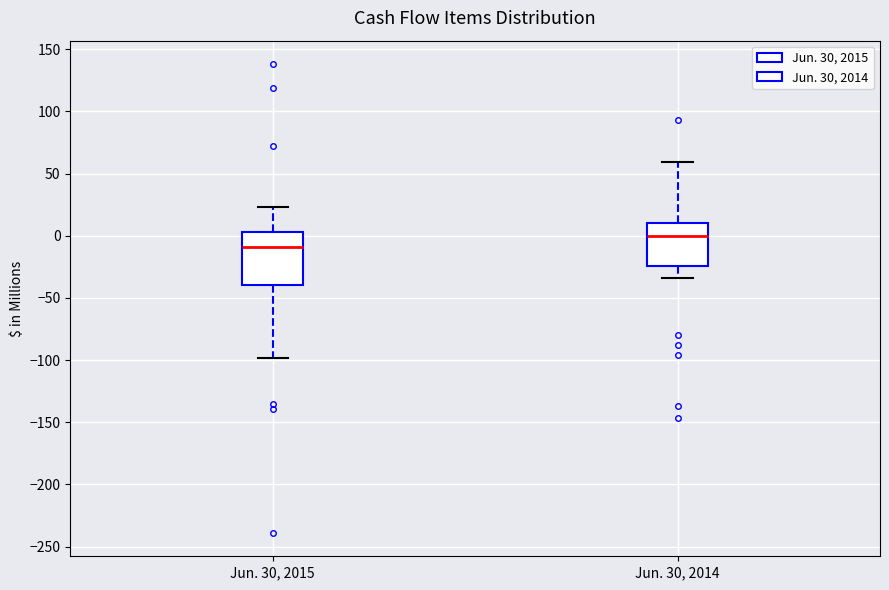

Reading left to right, transcribe this box plot: for each box, give where its median line is, the range the box spans, and where its two whiskers end, as read against the y-axis. The values are not printed on the chart, so give them approximately, as read against the axis.

Jun. 30, 2015: median -10, box -40 to 5, whiskers -100 to 25
Jun. 30, 2014: median 0, box -25 to 10, whiskers -35 to 60